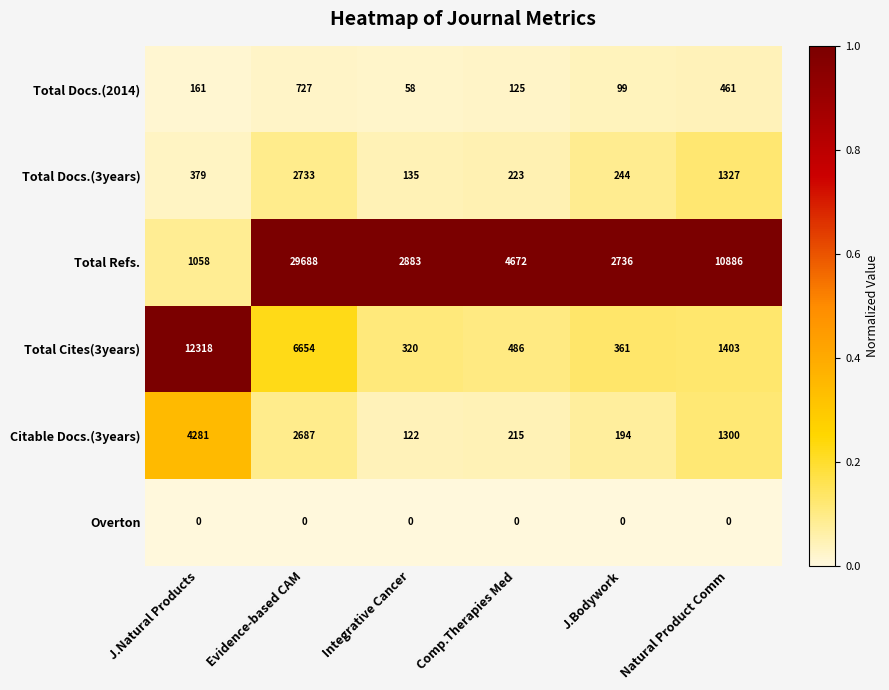

Read the Citable Docs.(3years) value at Natural Product Comm, to the nearest 10.

1300